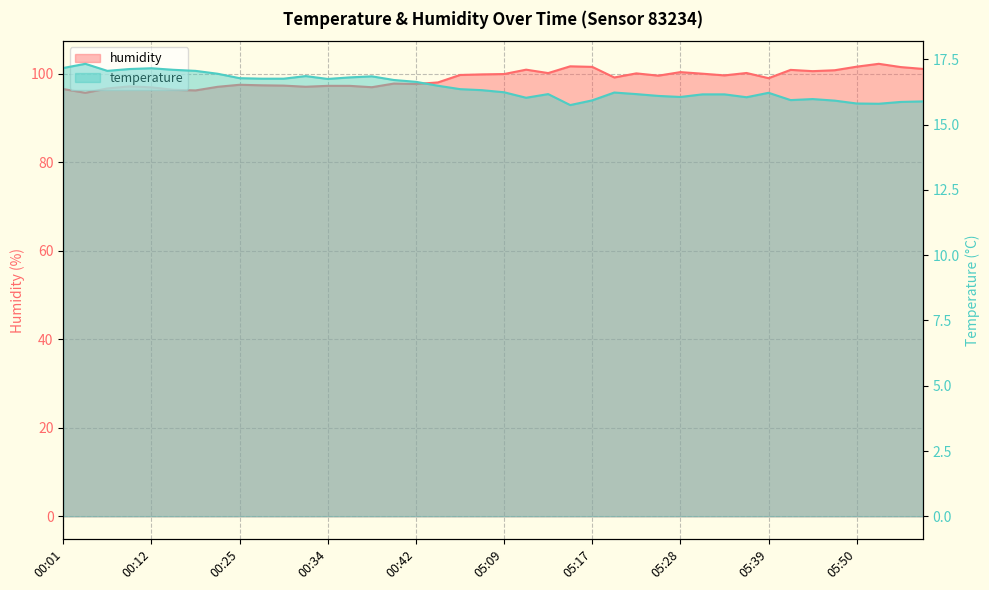

How many data points in temperature are above 16?

31